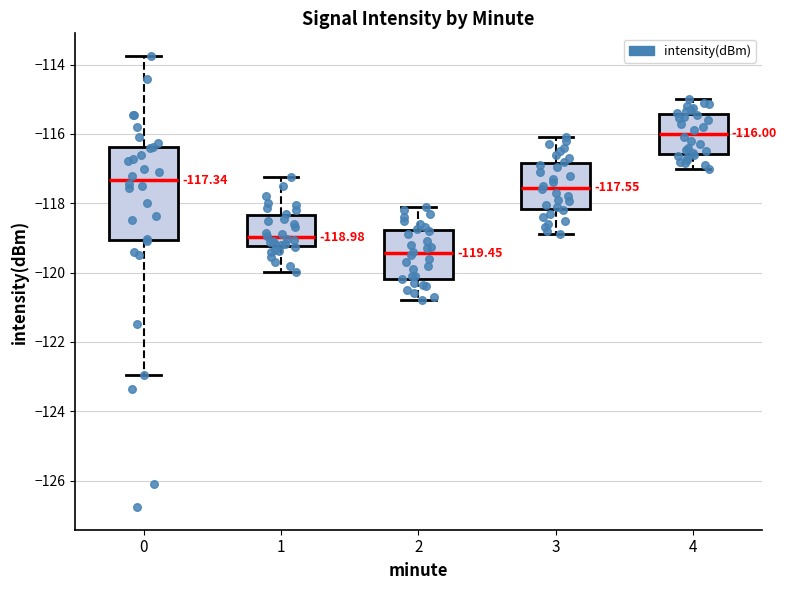

Which box has the lowest median line?

2